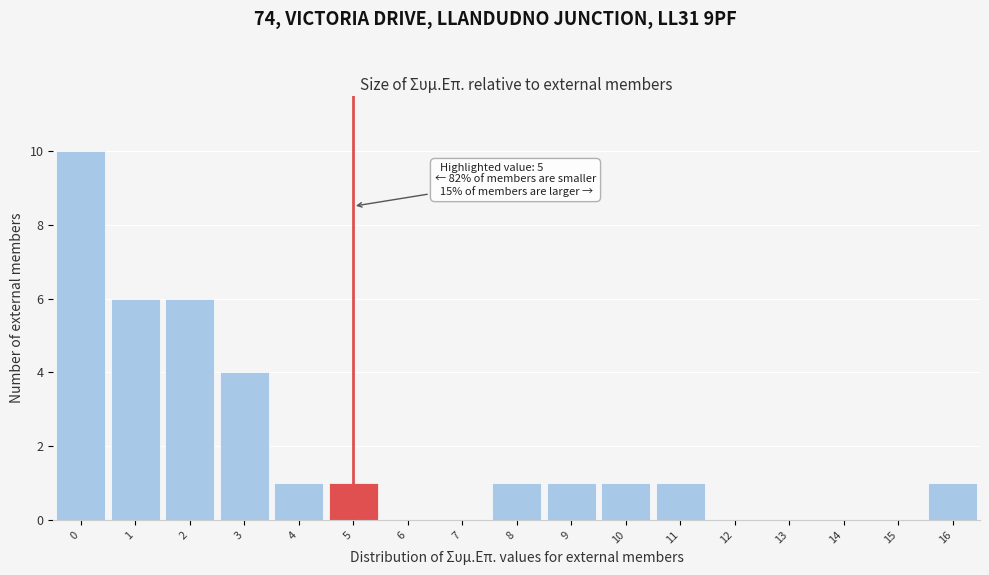

Which range on the x-axis has the tallest bar?

-0.5 to 0.5